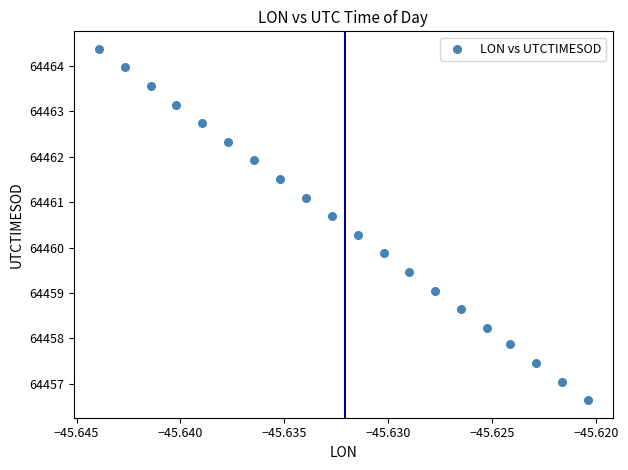

What is the range of Y values (max minus min)?

7.7